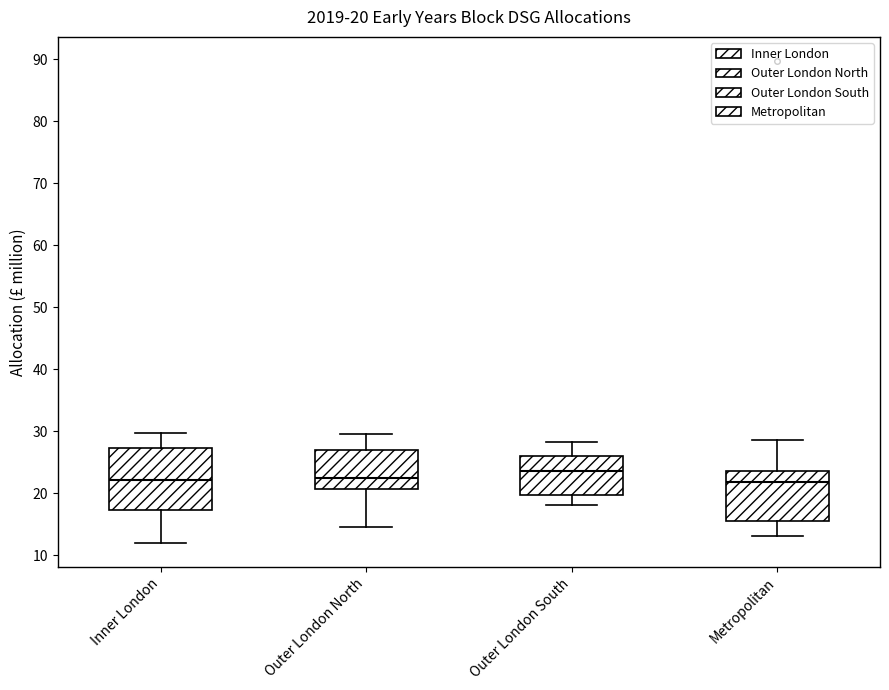

Which box is the tallest, from its lower edge to its upper edge?

Inner London